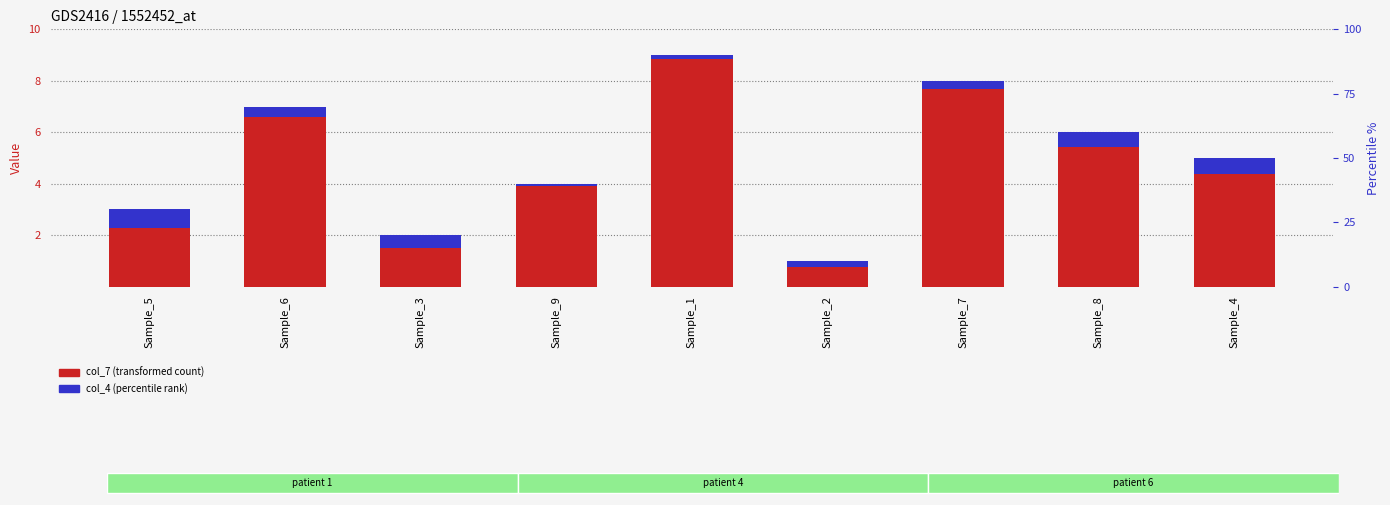

Where is col_4 (percentile rank) nearest to the value 0?

Sample_9